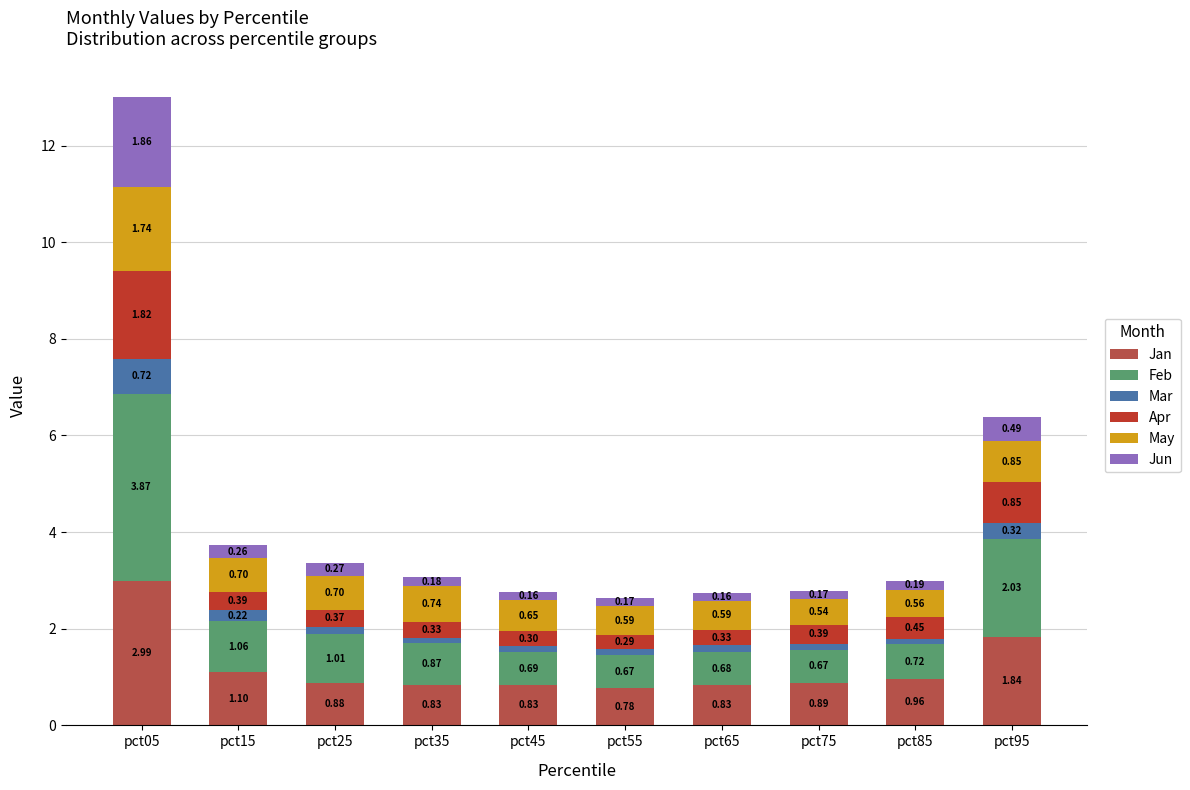

At which category is the sum across all series the highest?

pct05